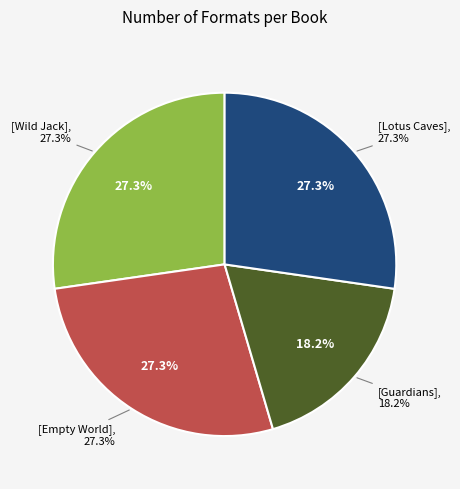

Which slice is the smallest?

Guardians